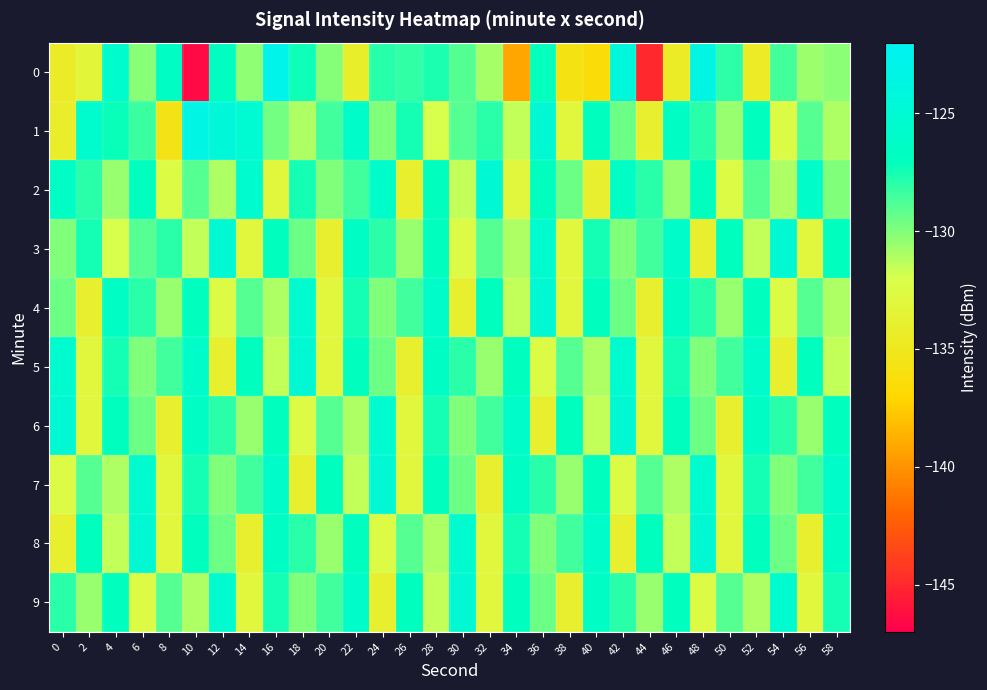

At which category is the sum across all series the highest?

16